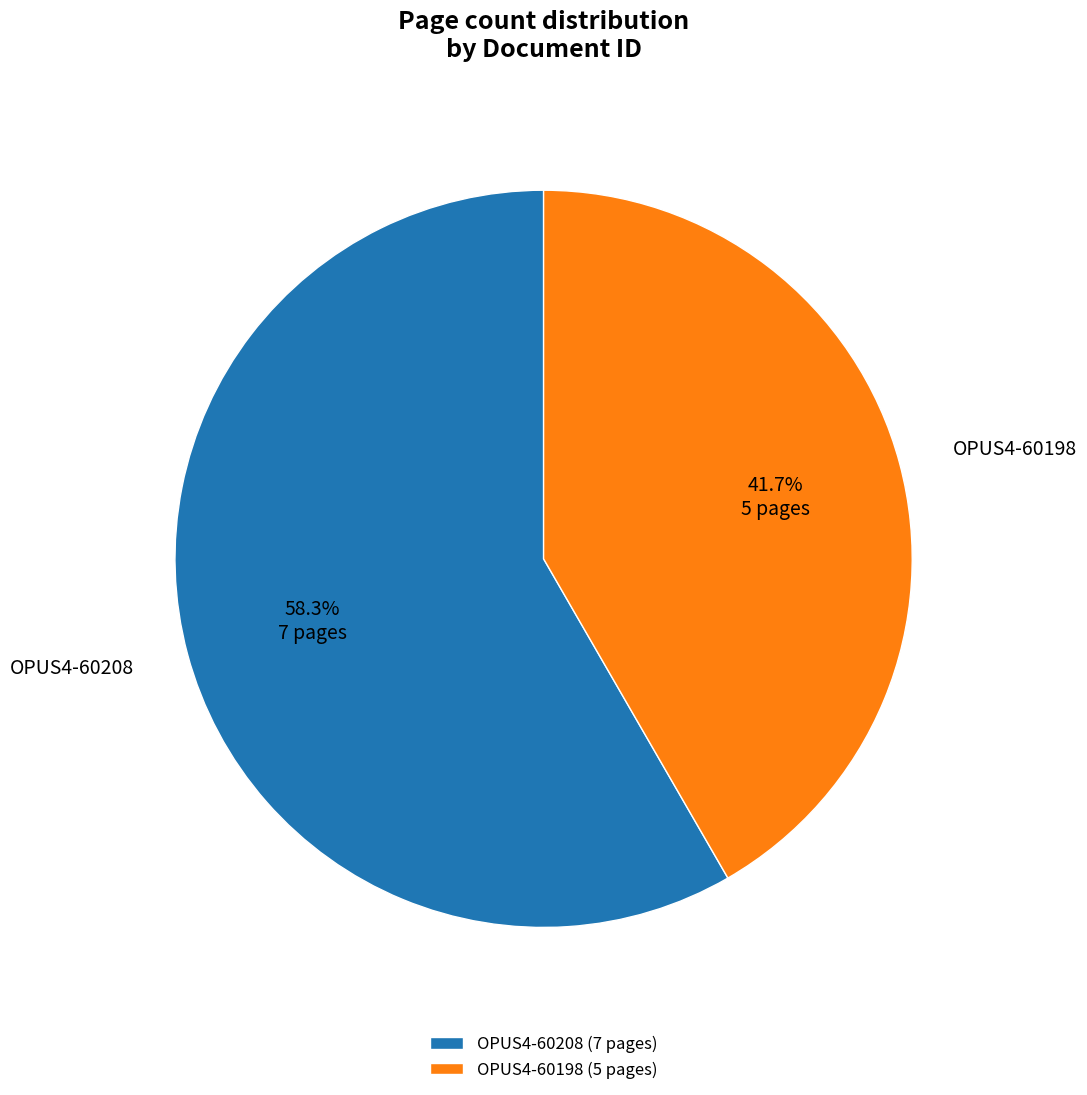

Rank the categories by value from lowest to highest.

OPUS4-60198, OPUS4-60208